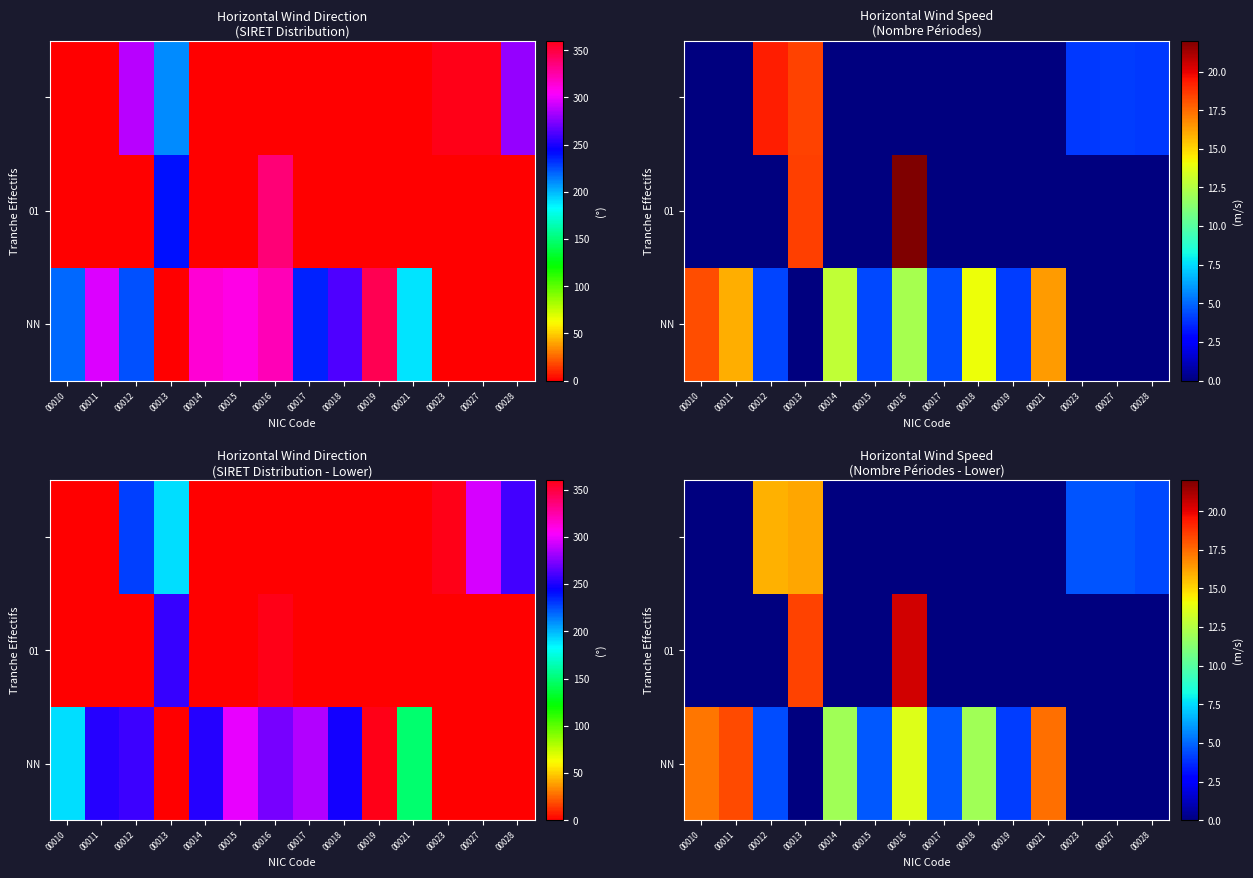

Is it true that 01 equals 0.0 at 00014?

True